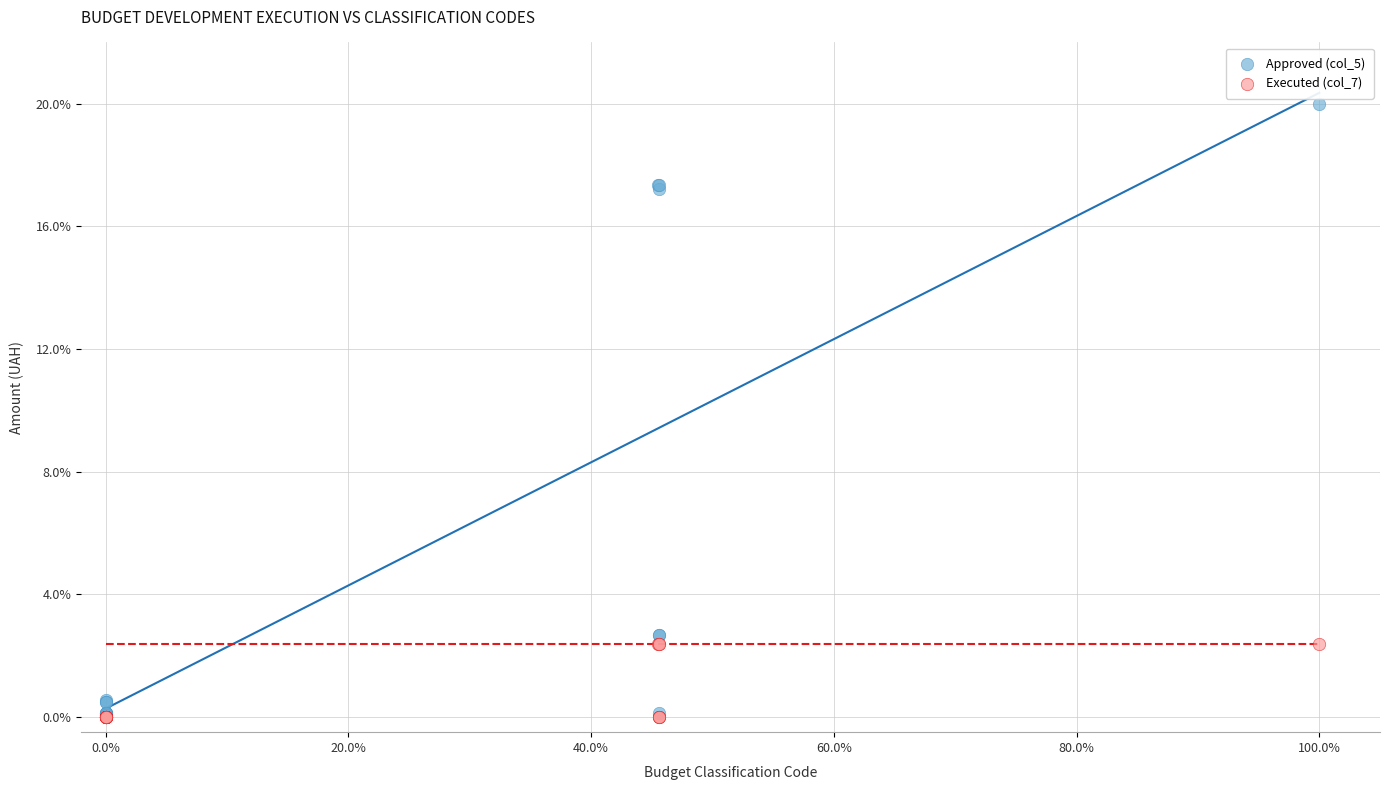

Which series contains the highest Y value?

Approved (col_5)